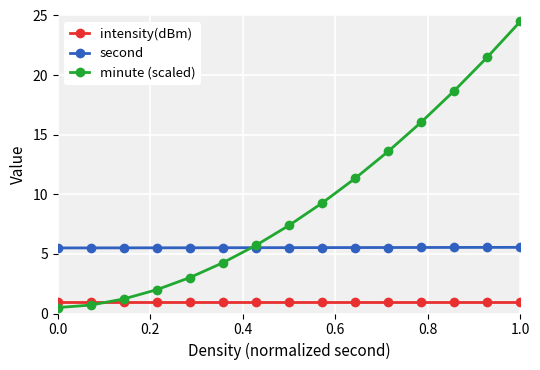

Which series ends up on top after the final intersection of minute (scaled) and second?

minute (scaled)